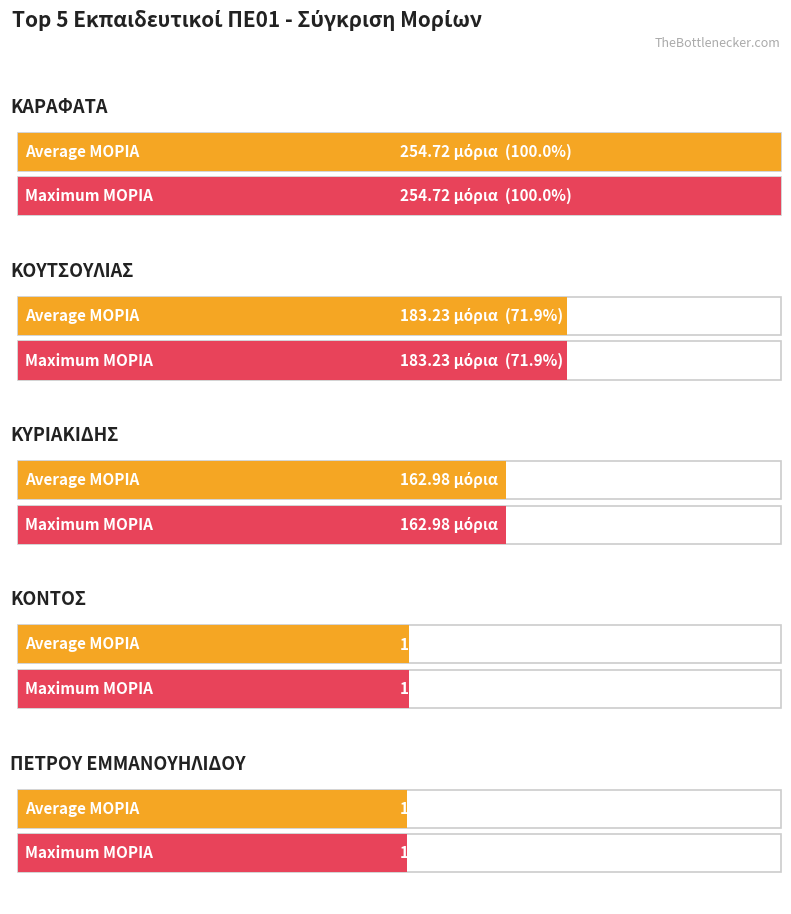

How many bars are there in each group?

2